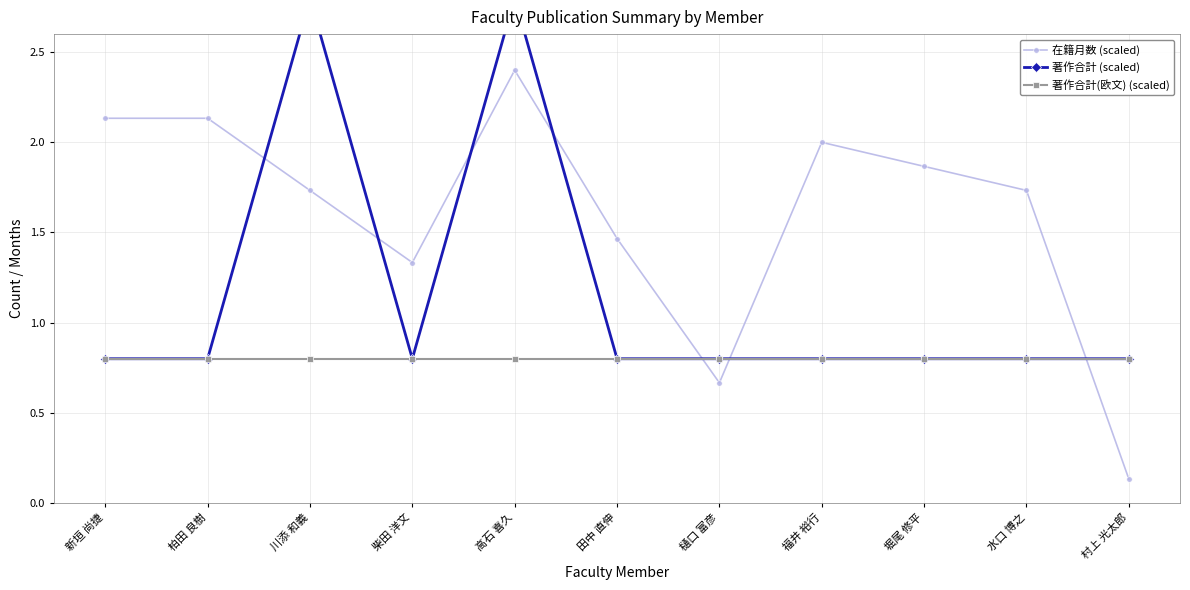

At which category does 著作合計 (scaled) reach its first local valley?

柴田 洋文